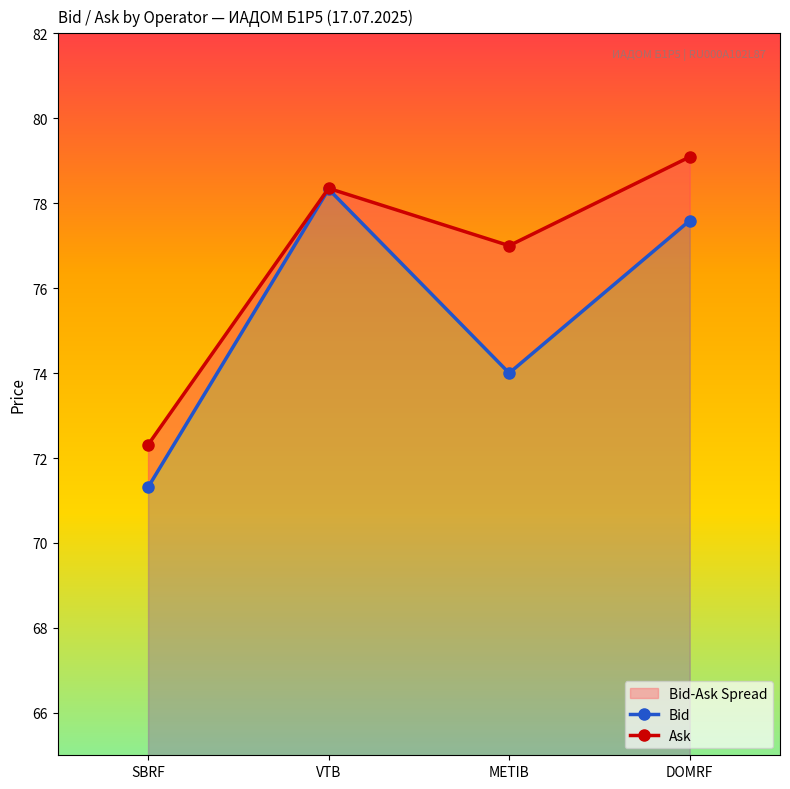

How many lines are shown in the chart?

2